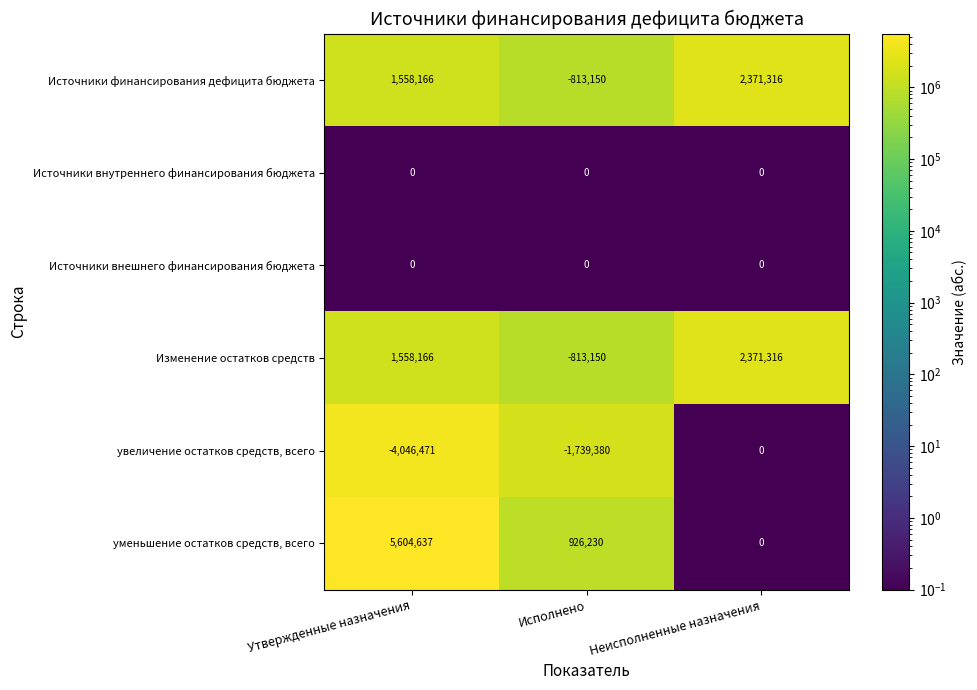

The value of Источники финансирования дефицита бюджета at Исполнено is -1185660. True or false?

False